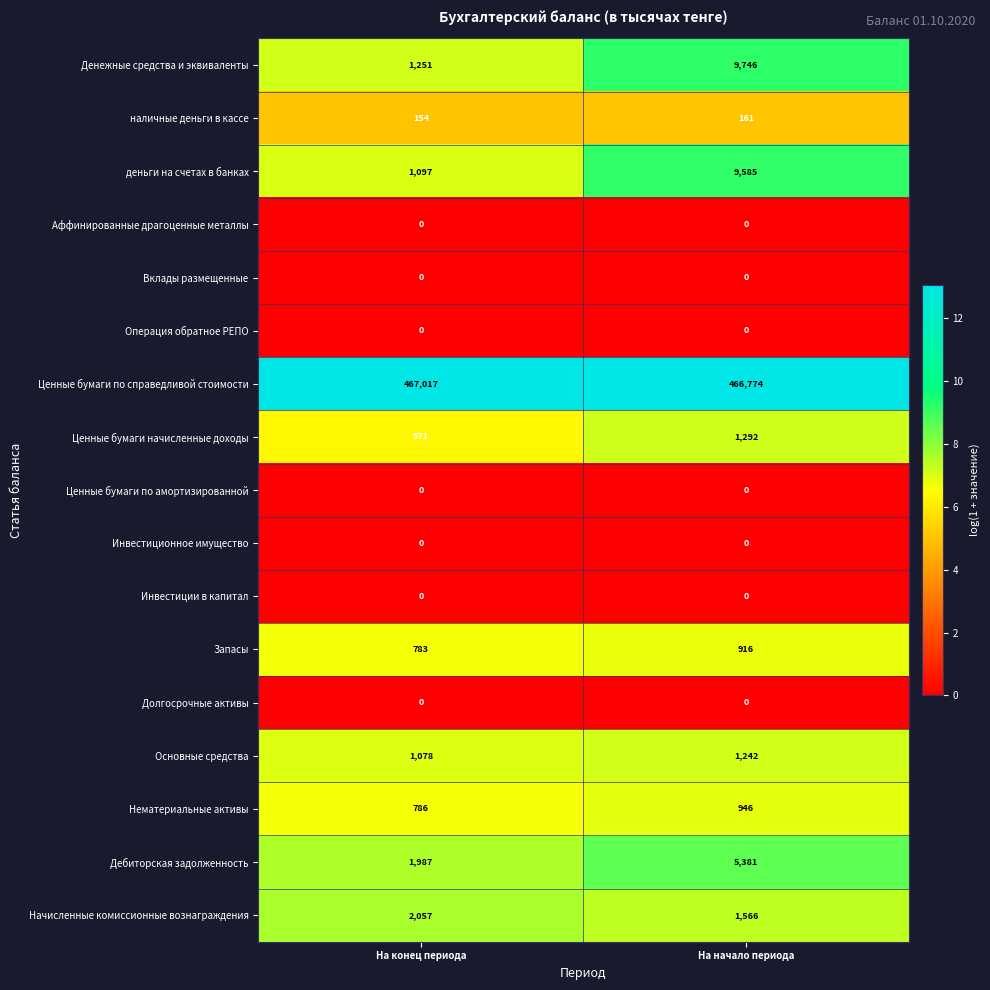

What is the average value of the Ценные бумаги по справедливой стоимости series?

466896